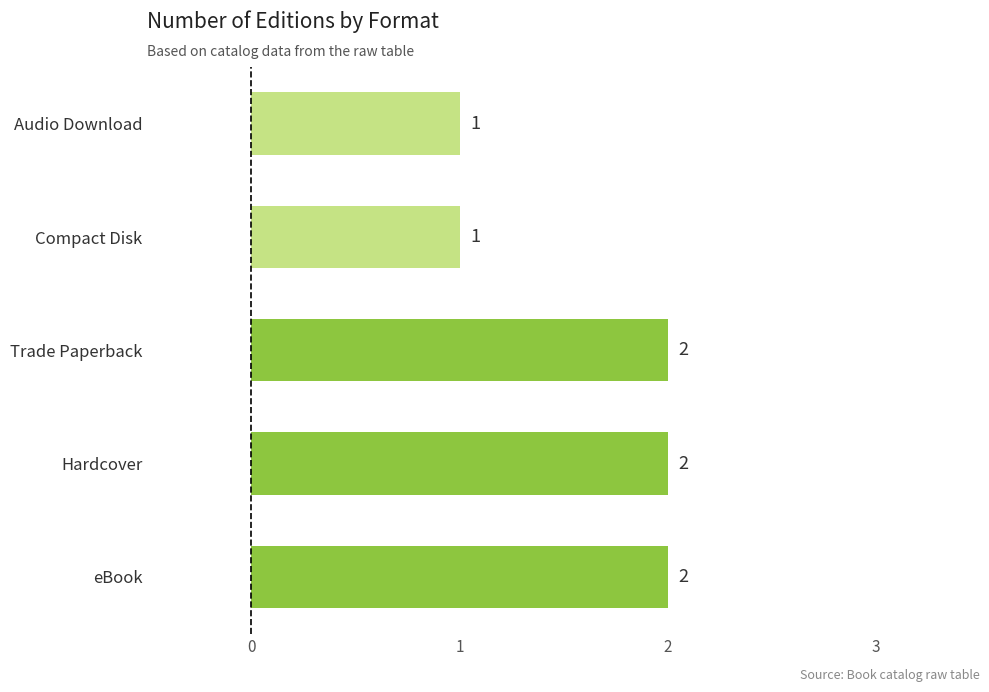

Approximately how many times larger is the value at Hardcover compared to Compact Disk?

2.0